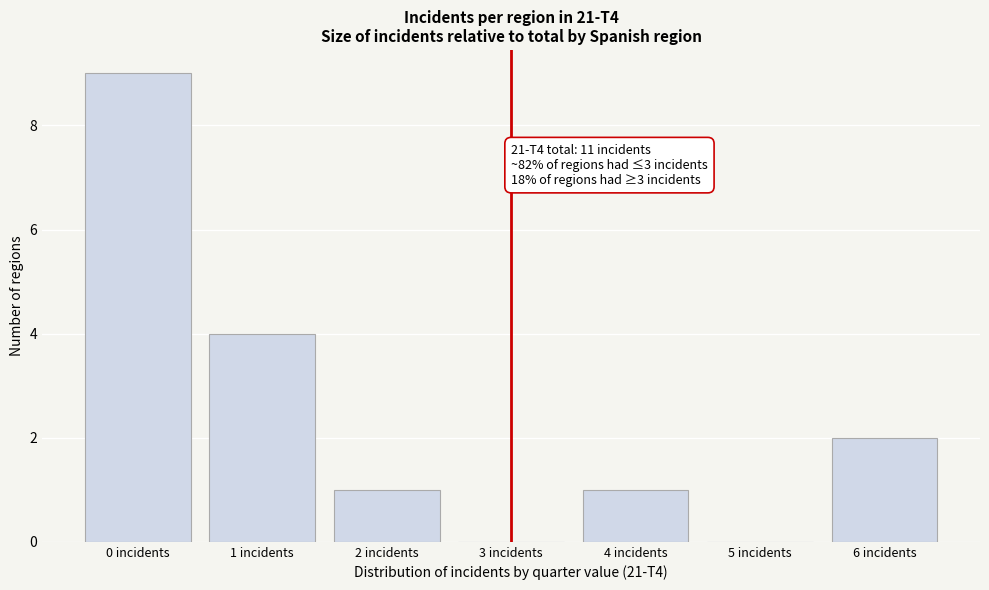

Reading left to right, transcribe all the data shown in this chart.

0 incidents=9	1 incidents=4	2 incidents=1	3 incidents=0	4 incidents=1	5 incidents=0	6 incidents=2